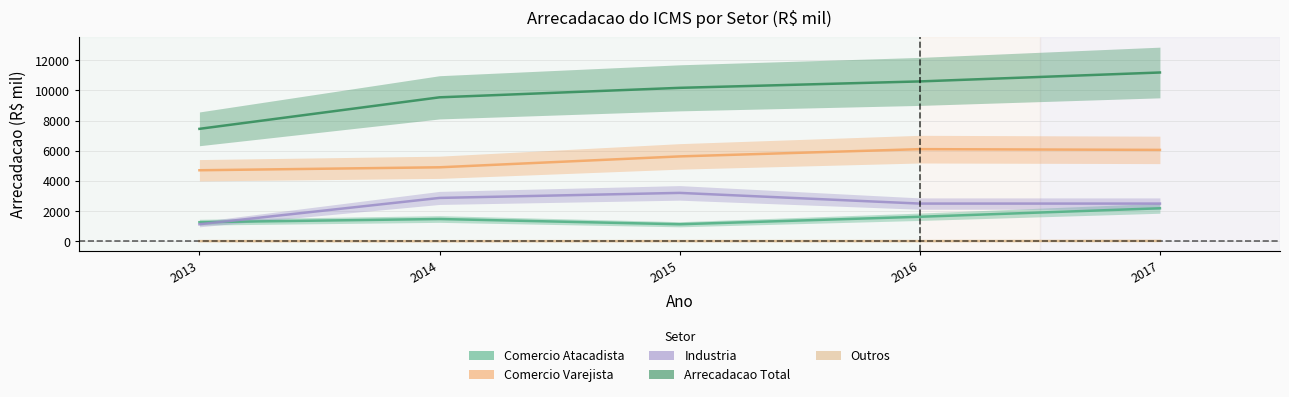

Is the value of Comercio Atacadista at 2015 greater than the value of Arrecadacao Total at 2015?

No